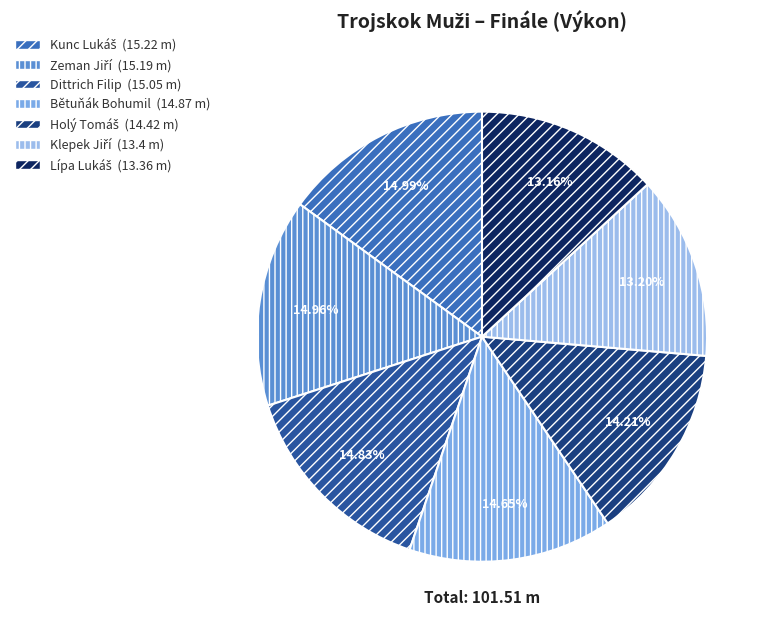

How many slices are in this pie chart?

7